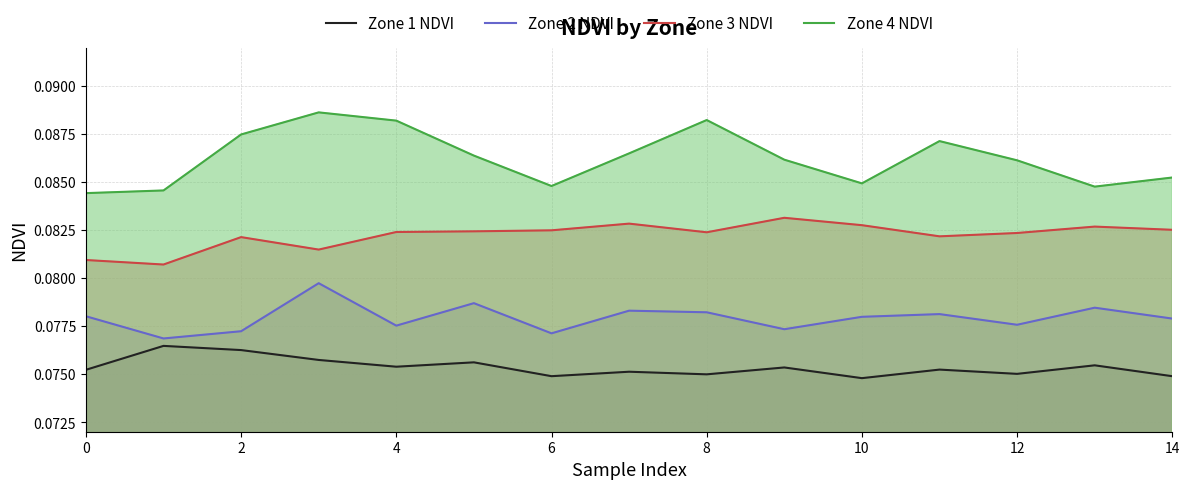

In Zone 2 NDVI, how many points are higher than both neighbors (excluding endpoints)?

5